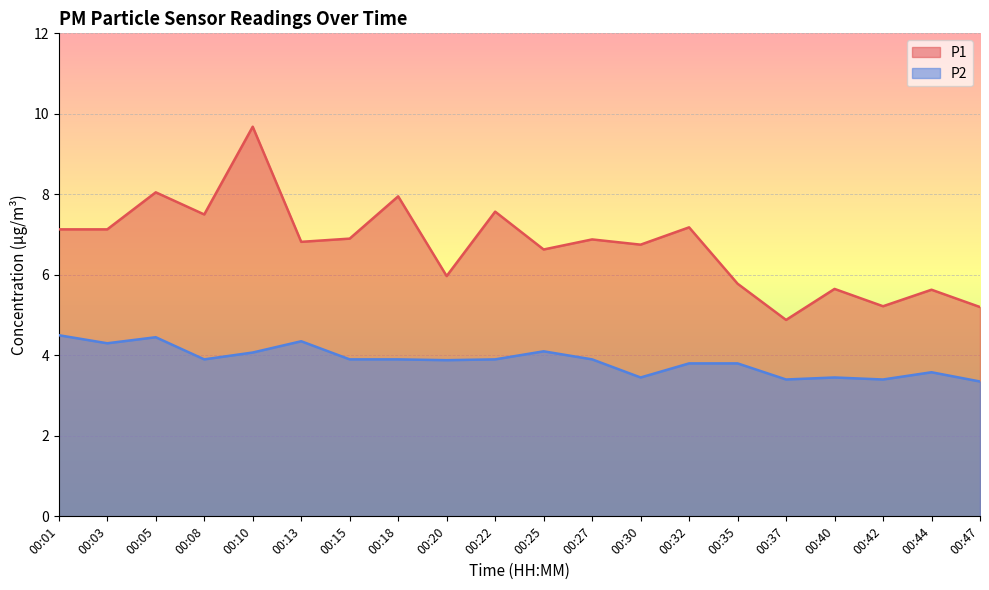

Where is the first local maximum for P1?

00:05